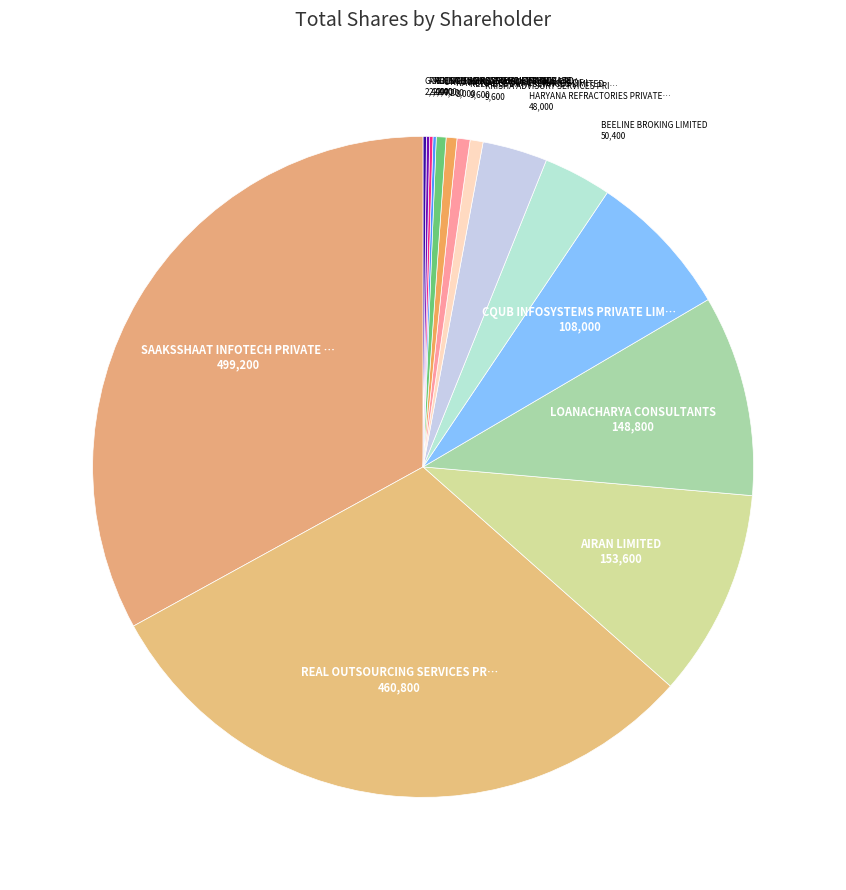

Count the number of slices in the pie.

15